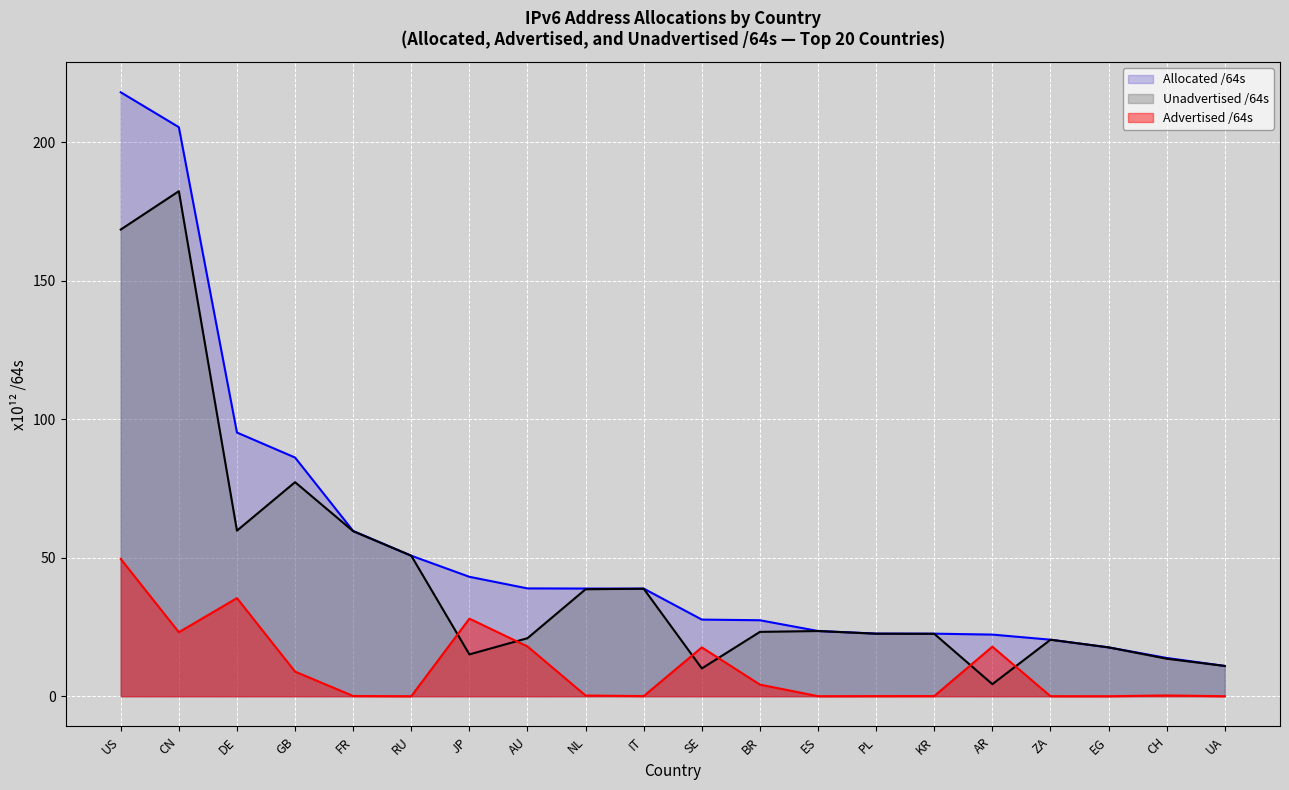

How many data points does each series have?

20